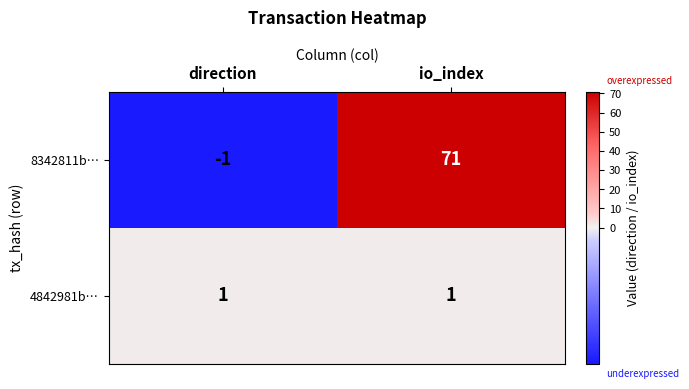

True or false: 8342811b… has a value of -1 at direction.

True